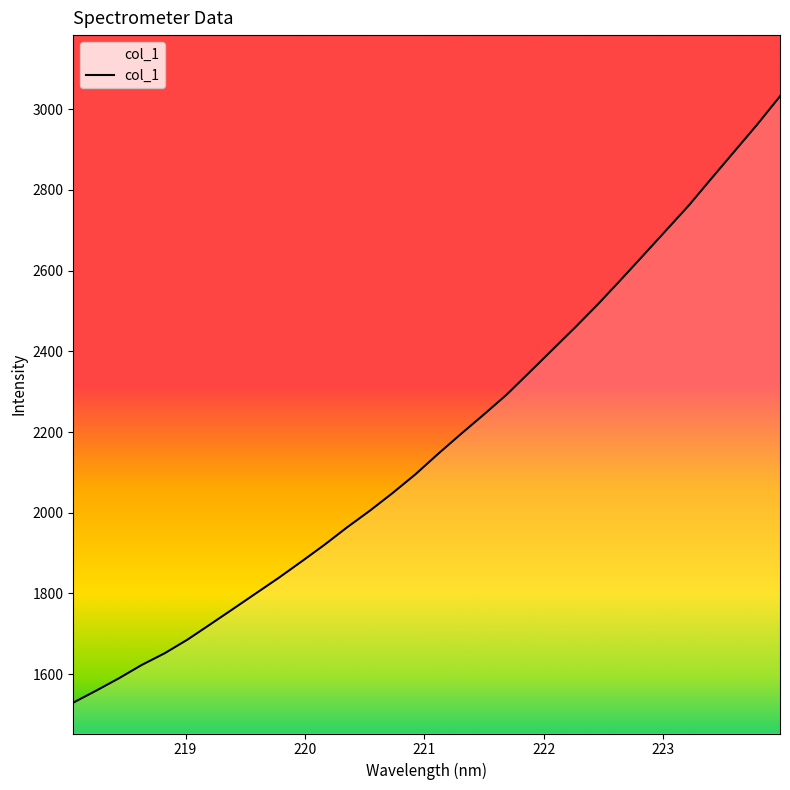

What is the minimum value shown in the chart?

1529.5